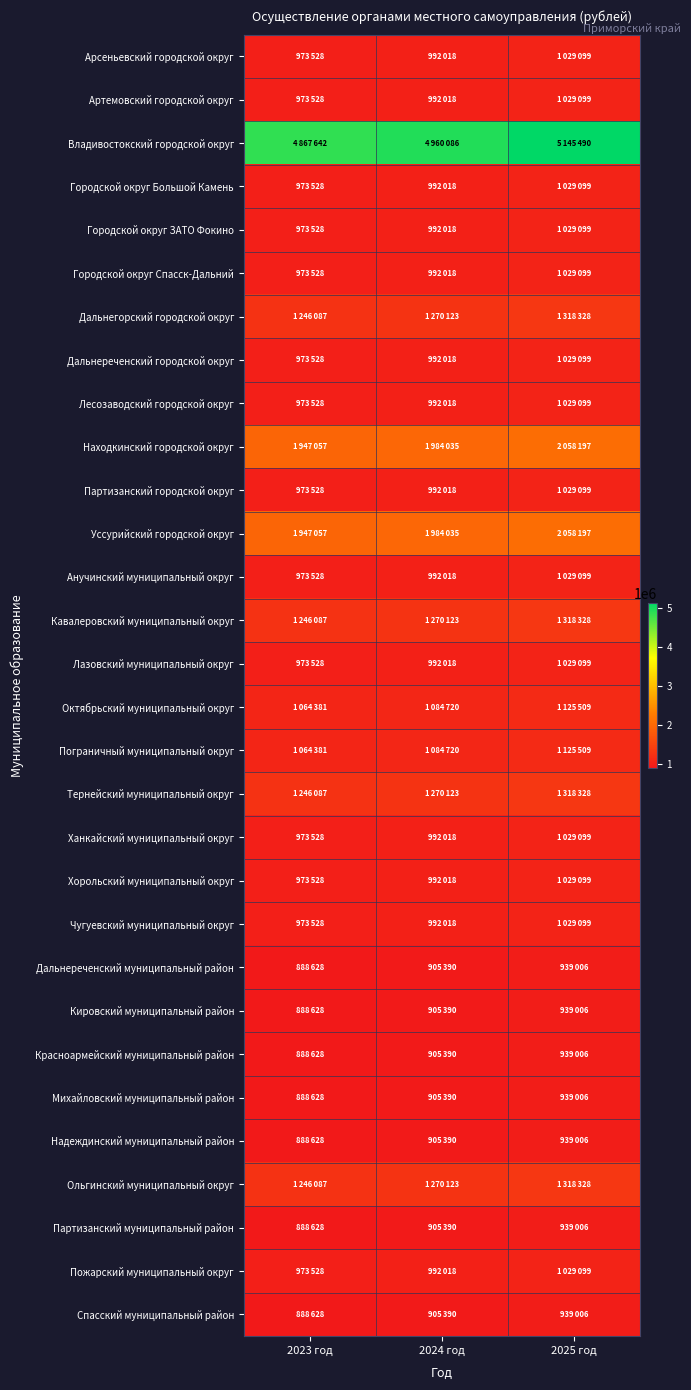

Reading right to left, transcribe all the data shown in this chart.

Арсеньевский городской округ: 2025 год=1029099	2024 год=992018	2023 год=973528
Артемовский городской округ: 2025 год=1029099	2024 год=992018	2023 год=973528
Владивостокский городской округ: 2025 год=5145490	2024 год=4960086	2023 год=4867642
Городской округ Большой Камень: 2025 год=1029099	2024 год=992018	2023 год=973528
Городской округ ЗАТО Фокино: 2025 год=1029099	2024 год=992018	2023 год=973528
Городской округ Спасск-Дальний: 2025 год=1029099	2024 год=992018	2023 год=973528
Дальнегорский городской округ: 2025 год=1318328	2024 год=1270123	2023 год=1246087
Дальнереченский городской округ: 2025 год=1029099	2024 год=992018	2023 год=973528
Лесозаводский городской округ: 2025 год=1029099	2024 год=992018	2023 год=973528
Находкинский городской округ: 2025 год=2058197	2024 год=1984035	2023 год=1947057
Партизанский городской округ: 2025 год=1029099	2024 год=992018	2023 год=973528
Уссурийский городской округ: 2025 год=2058197	2024 год=1984035	2023 год=1947057
Анучинский муниципальный округ: 2025 год=1029099	2024 год=992018	2023 год=973528
Кавалеровский муниципальный округ: 2025 год=1318328	2024 год=1270123	2023 год=1246087
Лазовский муниципальный округ: 2025 год=1029099	2024 год=992018	2023 год=973528
Октябрьский муниципальный округ: 2025 год=1125509	2024 год=1084720	2023 год=1064381
Пограничный муниципальный округ: 2025 год=1125509	2024 год=1084720	2023 год=1064381
Тернейский муниципальный округ: 2025 год=1318328	2024 год=1270123	2023 год=1246087
Ханкайский муниципальный округ: 2025 год=1029099	2024 год=992018	2023 год=973528
Хорольский муниципальный округ: 2025 год=1029099	2024 год=992018	2023 год=973528
Чугуевский муниципальный округ: 2025 год=1029099	2024 год=992018	2023 год=973528
Дальнереченский муниципальный район: 2025 год=939006	2024 год=905390	2023 год=888628
Кировский муниципальный район: 2025 год=939006	2024 год=905390	2023 год=888628
Красноармейский муниципальный район: 2025 год=939006	2024 год=905390	2023 год=888628
Михайловский муниципальный район: 2025 год=939006	2024 год=905390	2023 год=888628
Надеждинский муниципальный район: 2025 год=939006	2024 год=905390	2023 год=888628
Ольгинский муниципальный округ: 2025 год=1318328	2024 год=1270123	2023 год=1246087
Партизанский муниципальный район: 2025 год=939006	2024 год=905390	2023 год=888628
Пожарский муниципальный округ: 2025 год=1029099	2024 год=992018	2023 год=973528
Спасский муниципальный район: 2025 год=939006	2024 год=905390	2023 год=888628